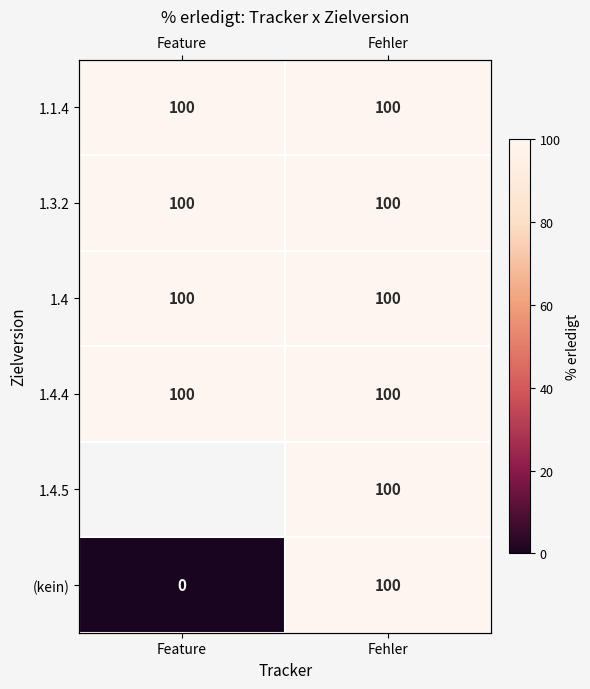

Rank the series by their maximum value, from lowest to highest.

1.1.4, 1.3.2, 1.4, 1.4.4, 1.4.5, (kein)